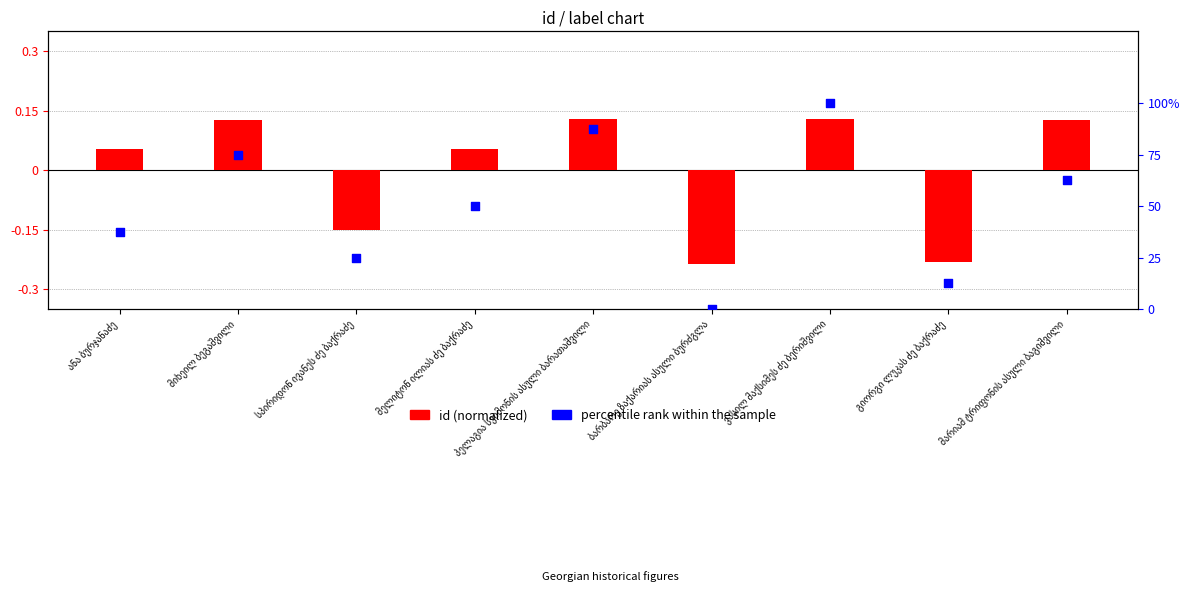

Which series contains the highest Y value?

percentile rank within the sample